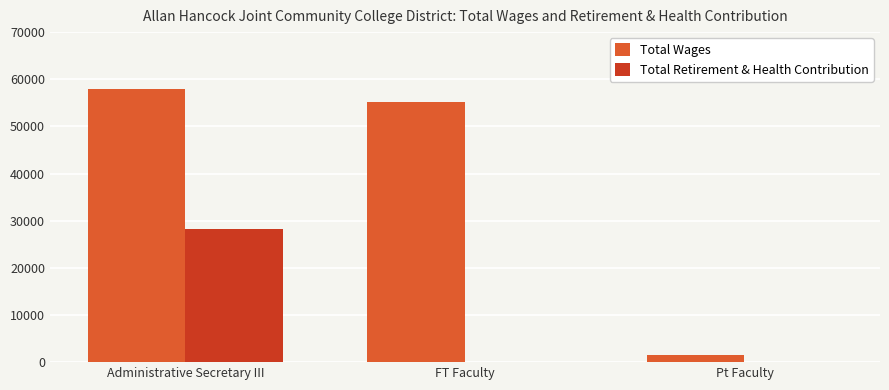

What is the total value across all series at FT Faculty?

55112